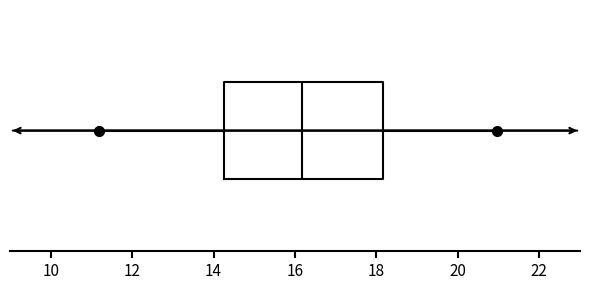

Transcribe this box plot: give where the median line is, the range the box spans, and where the two whiskers end, as read against the x-axis. The values are not printed on the chart, so give them approximately, as read against the axis.

median 16.2, box 14.2 to 18.2, whiskers 11.2 to 21.0